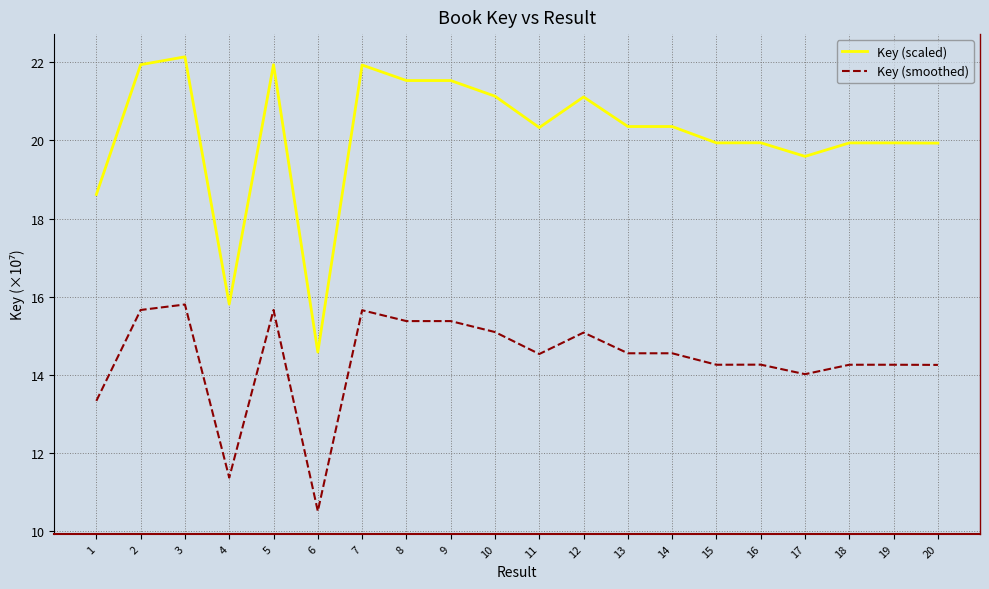

True or false: Key (smoothed) has a value of 15.8 at 3.

True